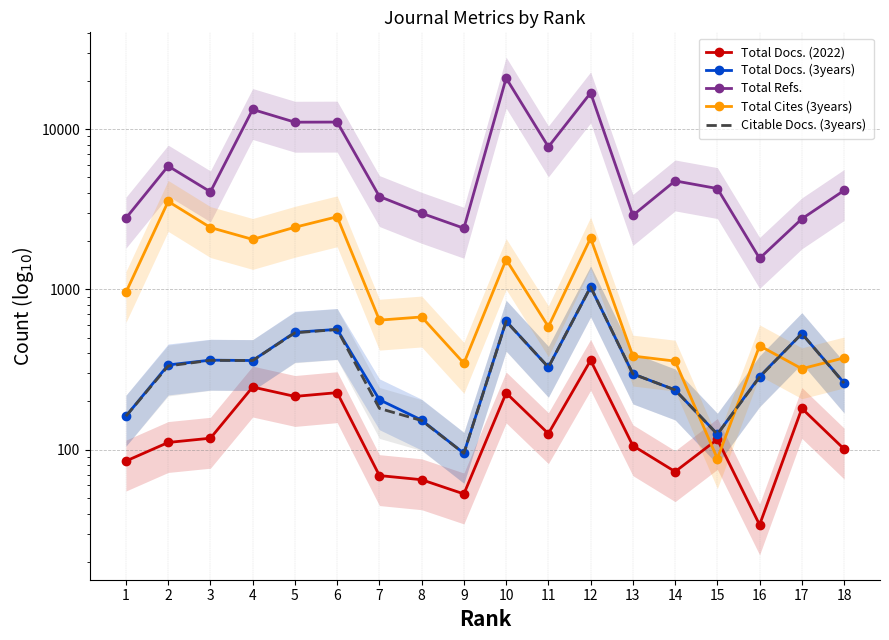

What is the value of the Total Docs. (3years) point at the 10th from the left?

634